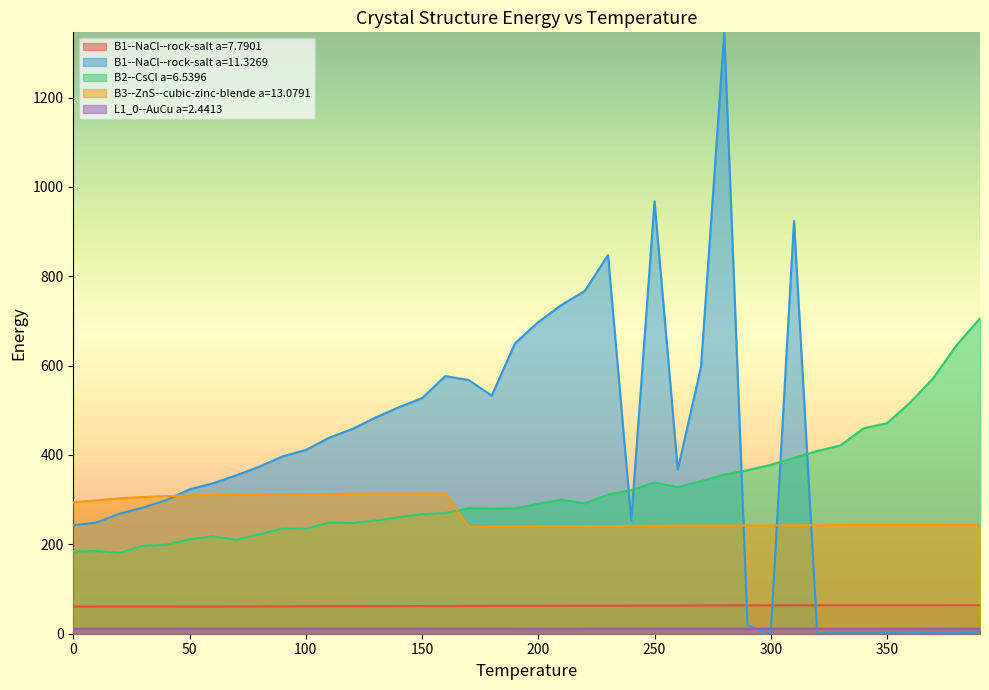

The value of B3--ZnS--cubic-zinc-blende a=13.0791 at 300 is 139.2. True or false?

False